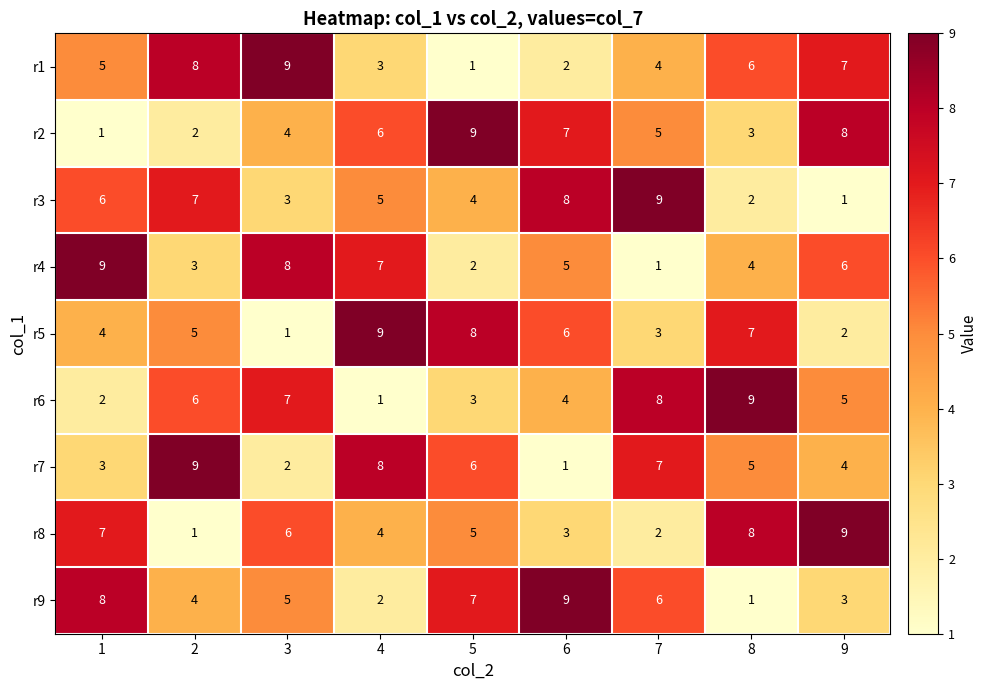

What is the spread (max minus min) of values at 9?

8